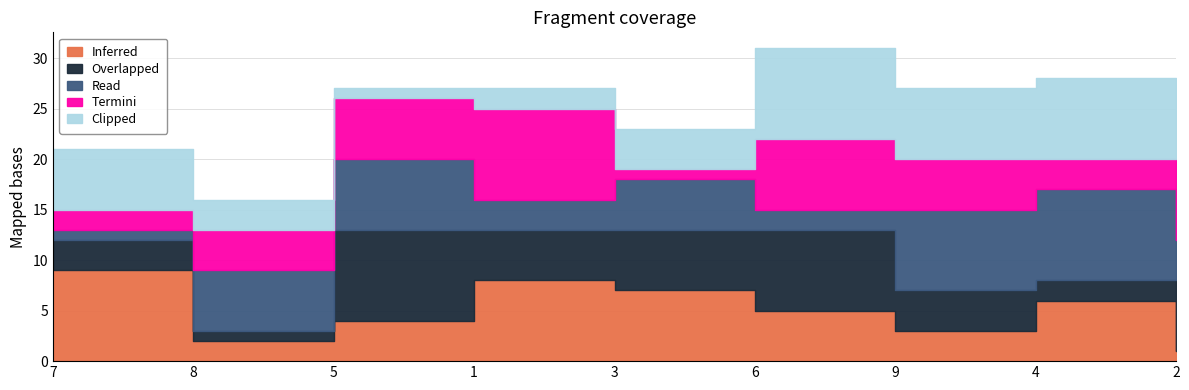

The col_2 series shows 9 at 7. True or false?

False